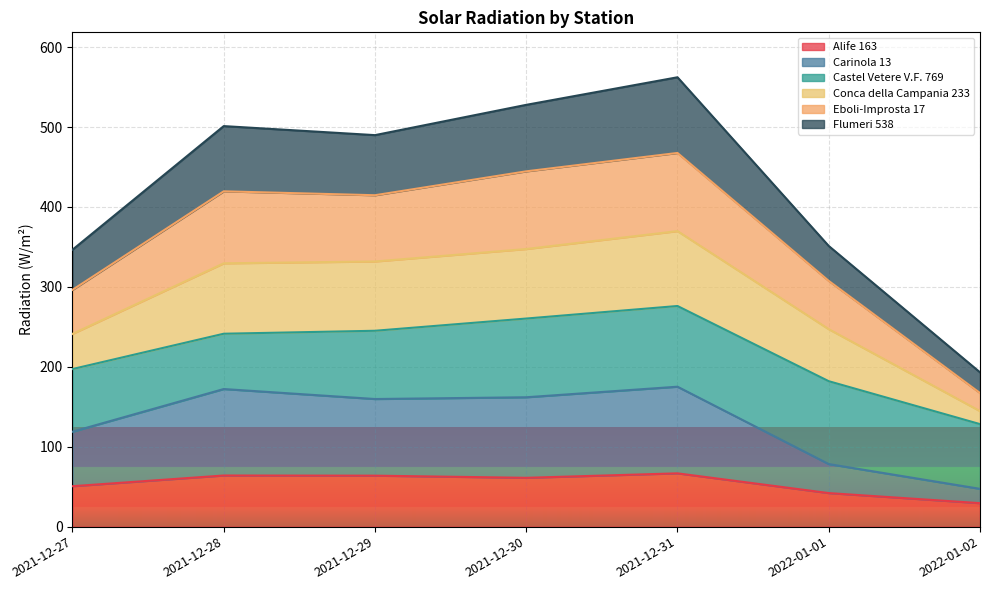

Count the number of categories in the chart.

7